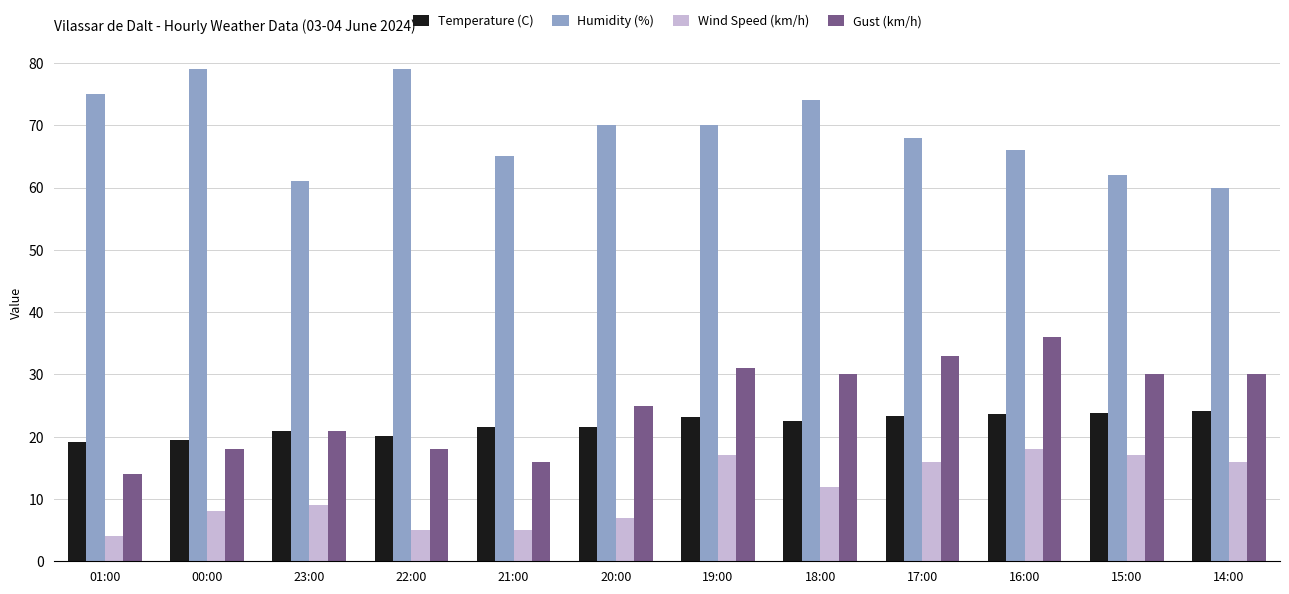

What is the difference between the maximum and minimum values in the Humidity (%) series?

19.0